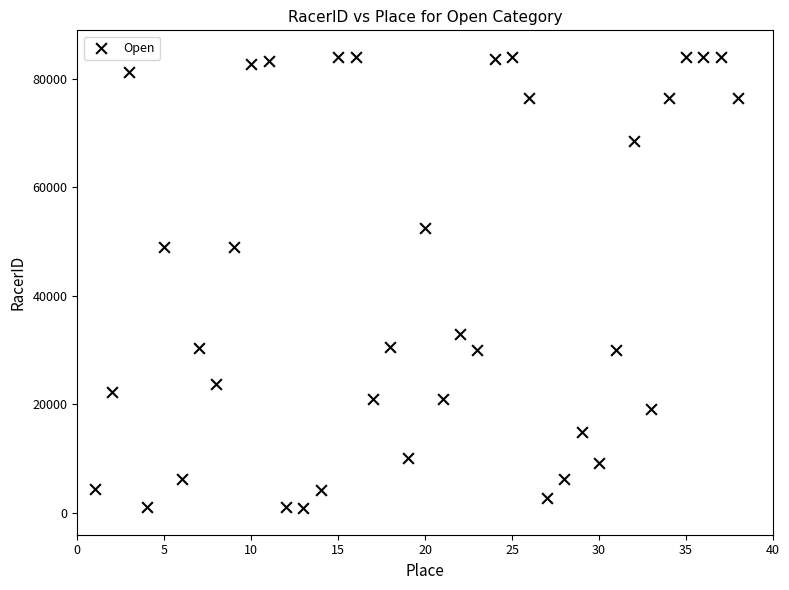

What is the range of X values (max minus min)?

37